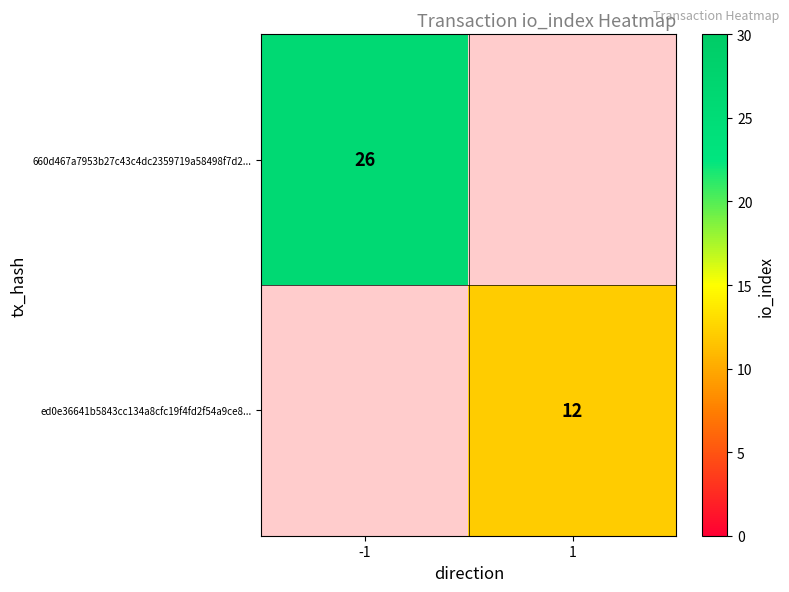

The value of 660d467a7953b27c43c4dc2359719a58498f7d2... at -1 is 45. True or false?

False